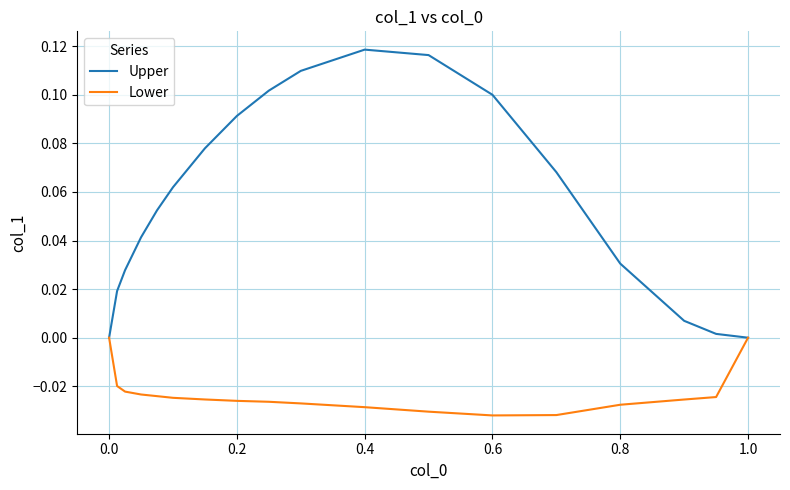

Which series has the largest total across all categories?

Upper